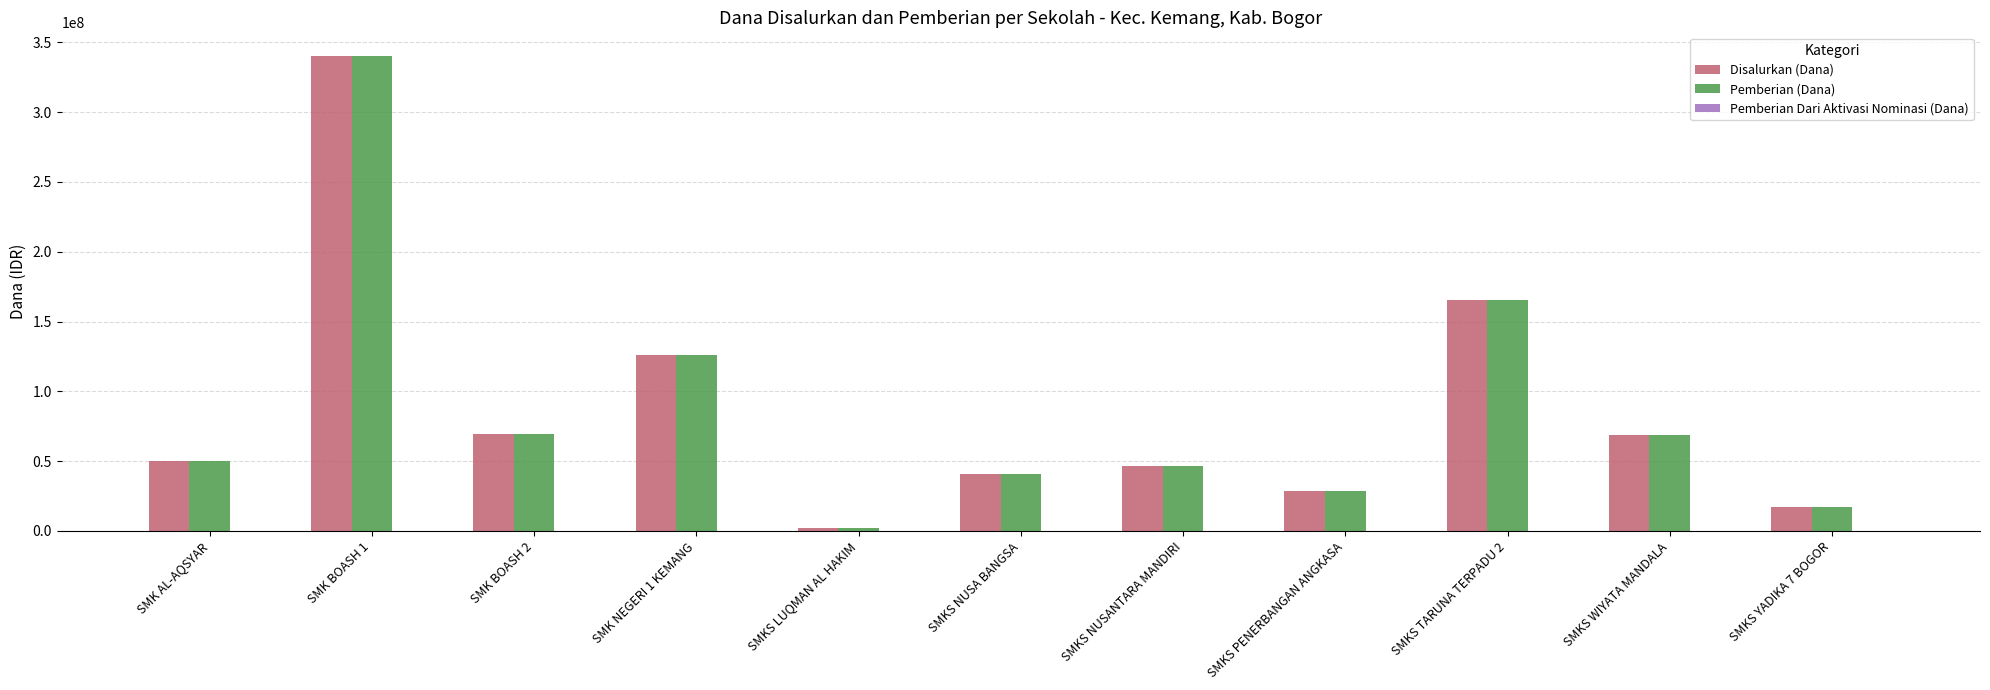

What is the greatest value displayed?

340200000